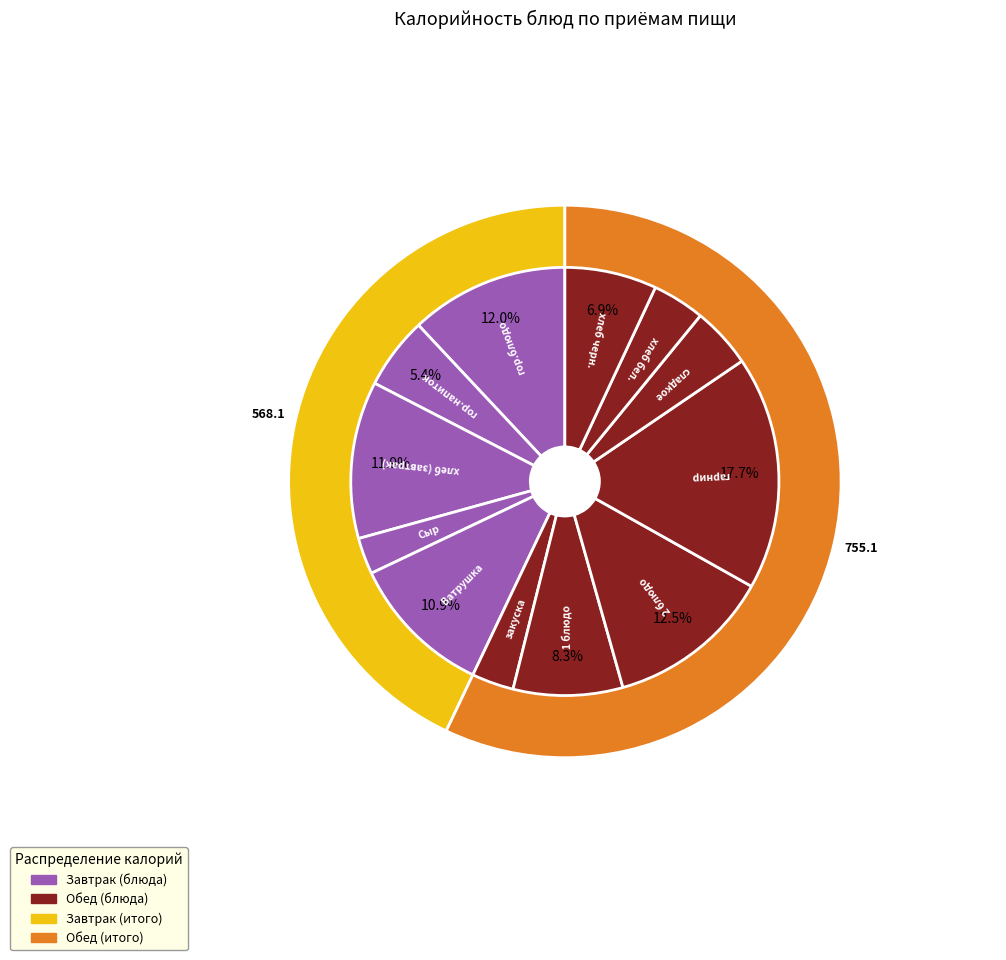

To the nearest percent, what percentage of the pie is гарнир?

18%